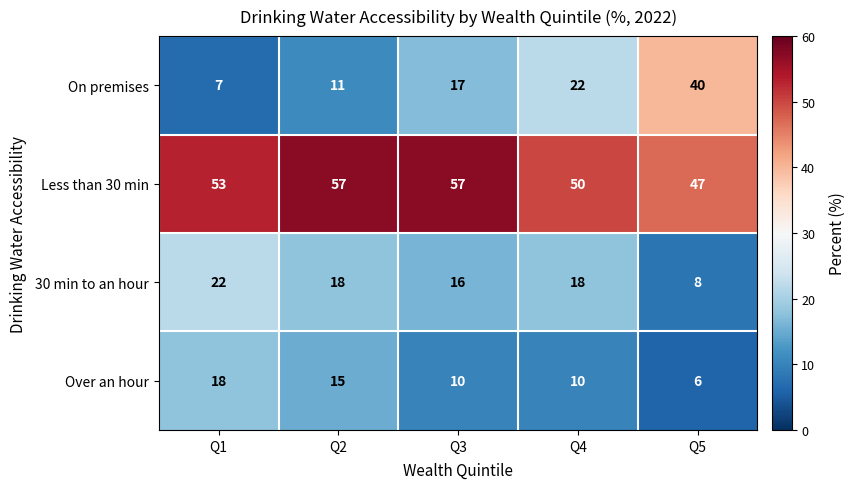

Which label corresponds to the smallest value in the chart?

Q5